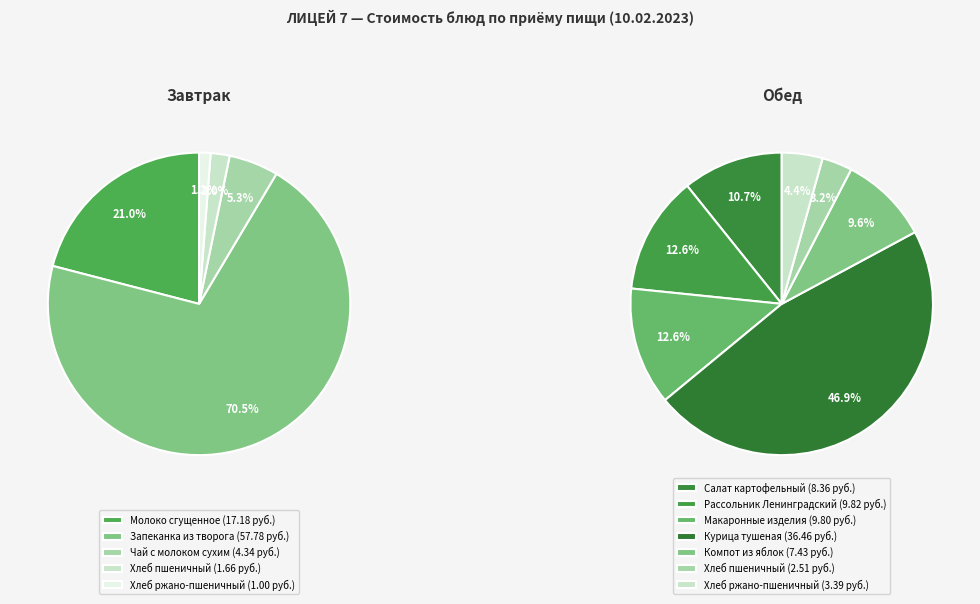

Does any single category account for the majority?

No